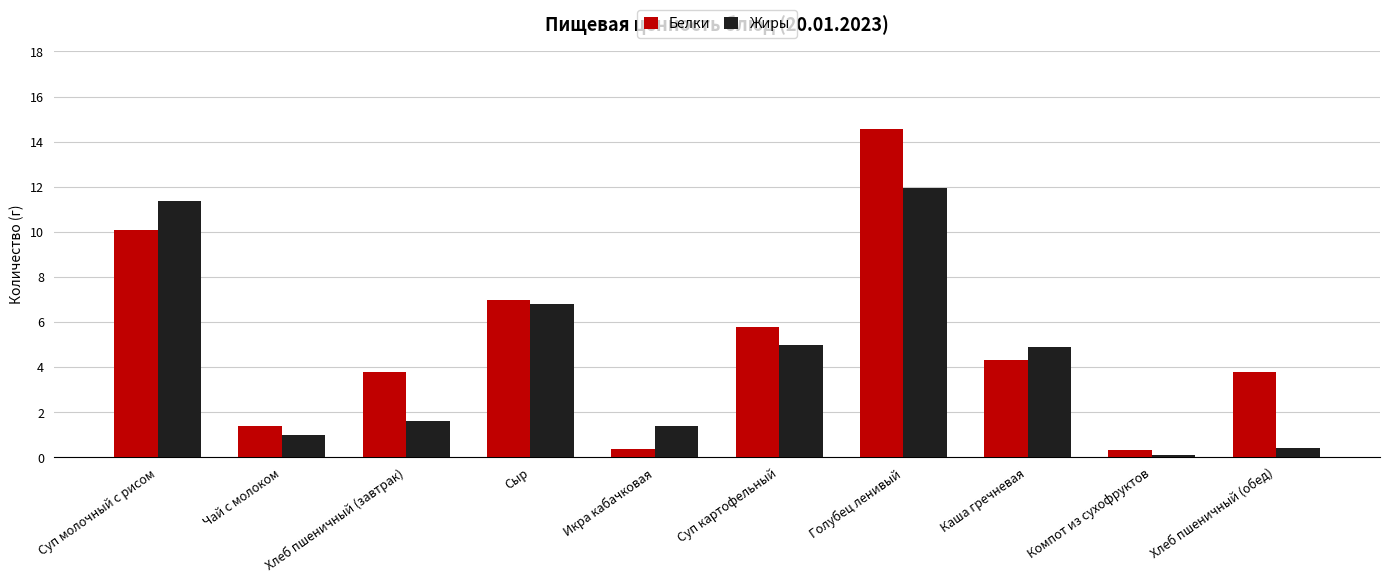

The Белки series shows 10.1 at Суп молочный с рисом. True or false?

True